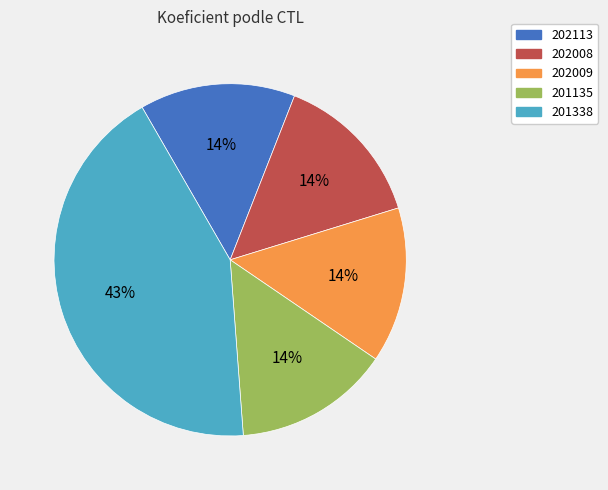

What percentage is the 201135 slice, to the nearest percent?

14%